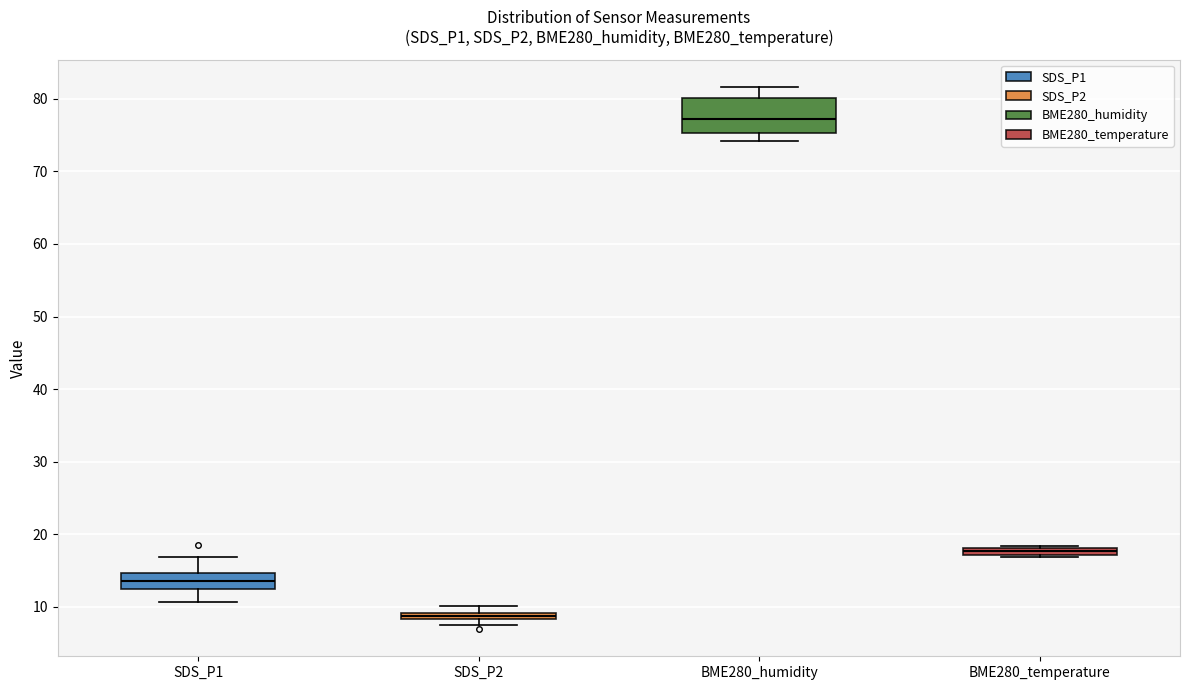

Which box is the tallest, from its lower edge to its upper edge?

BME280_humidity